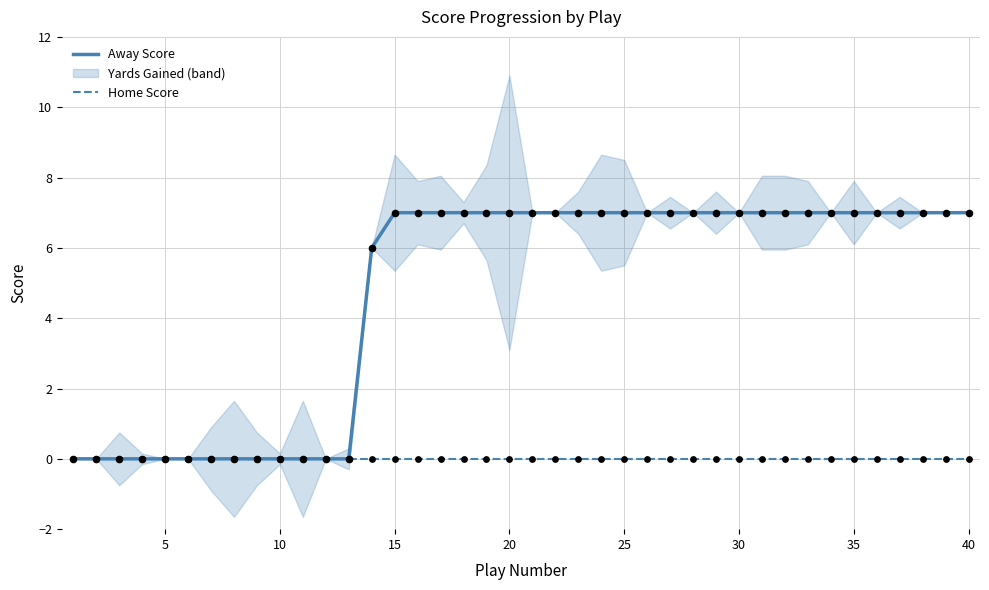

Which series has the widest spread of Y values?

Away Score